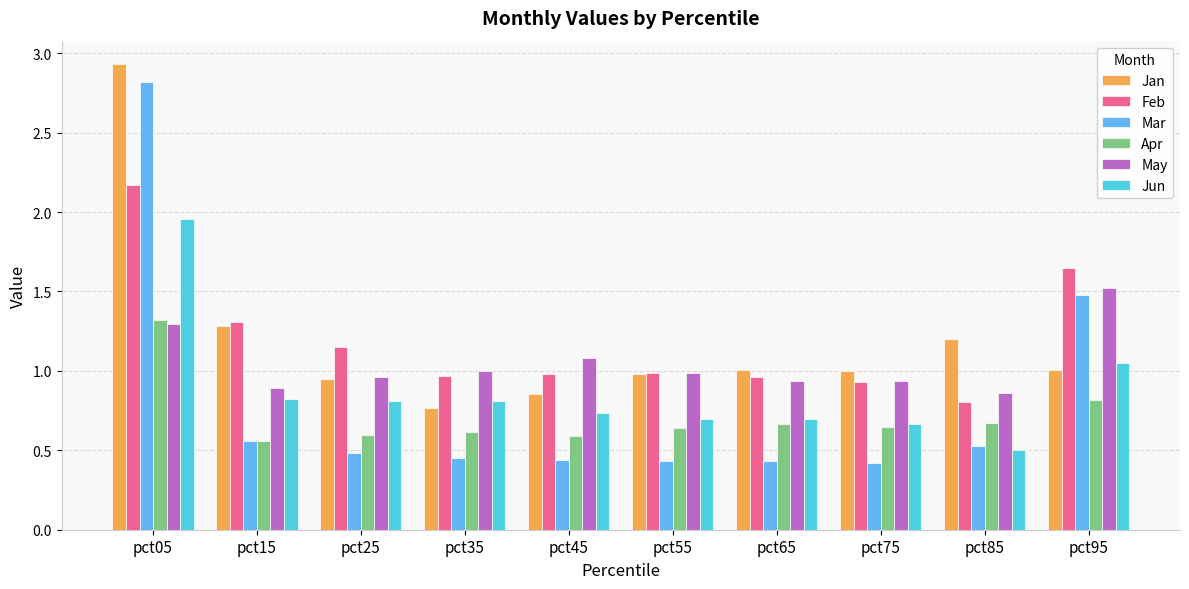

List the series in order of their peak value, lowest first.

Apr, May, Jun, Feb, Mar, Jan